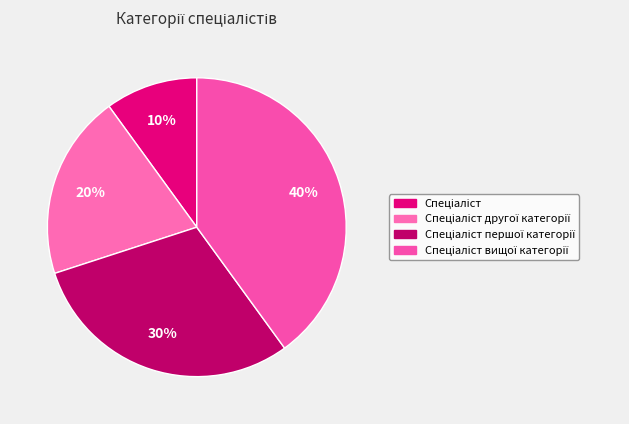

What percentage do Спеціаліст другої категорії and Спеціаліст вищої категорії together represent?

60.0%